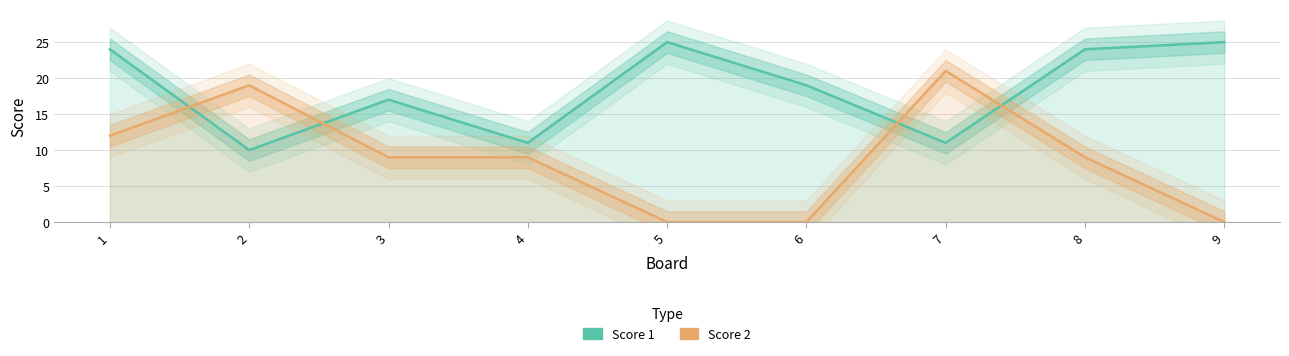

Which label corresponds to the largest value in the chart?

5